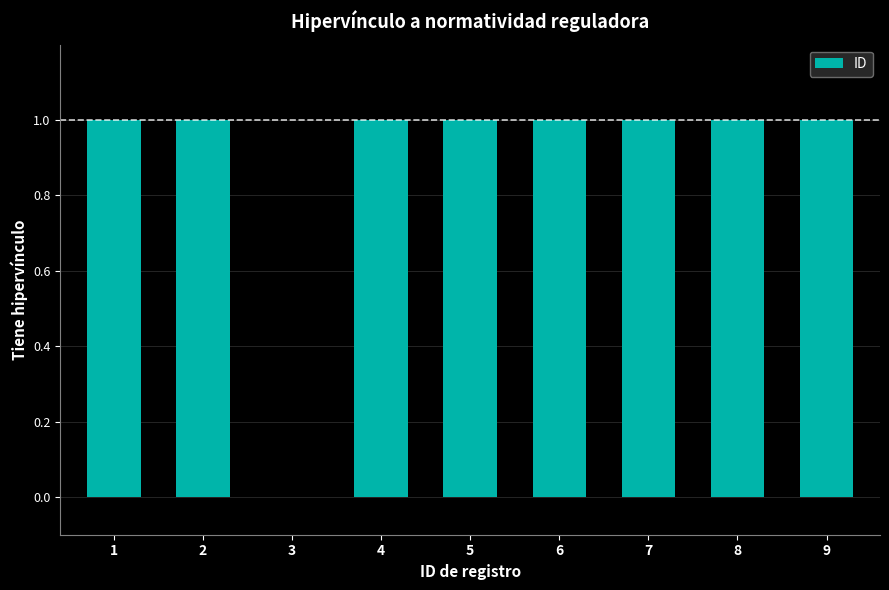

Reading right to left, extract all data points from this chart.

9=1	8=1	7=1	6=1	5=1	4=1	3=0	2=1	1=1